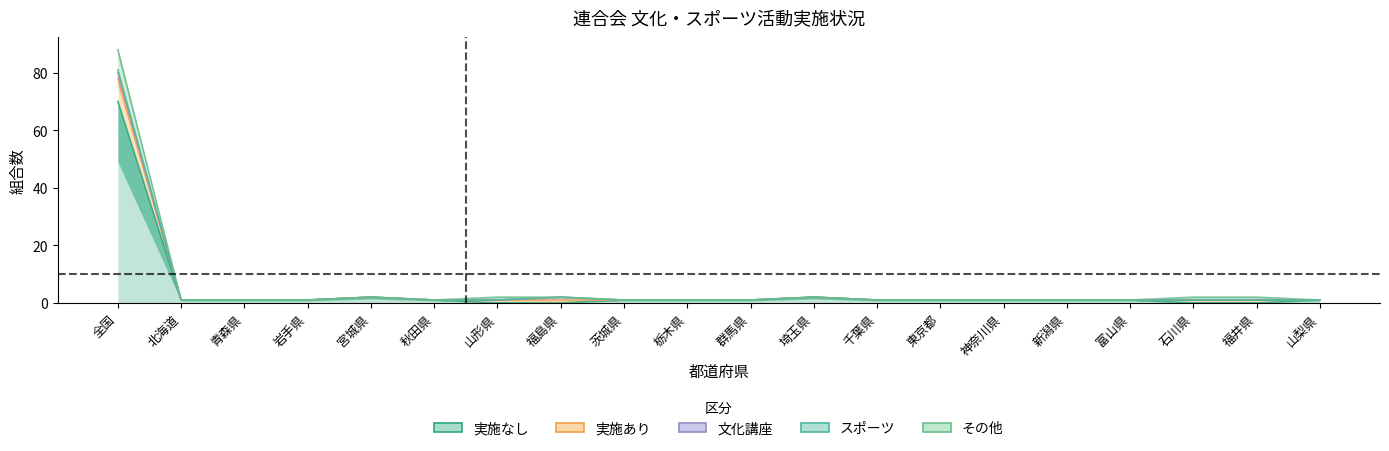

How many distinct data groups are displayed?

5